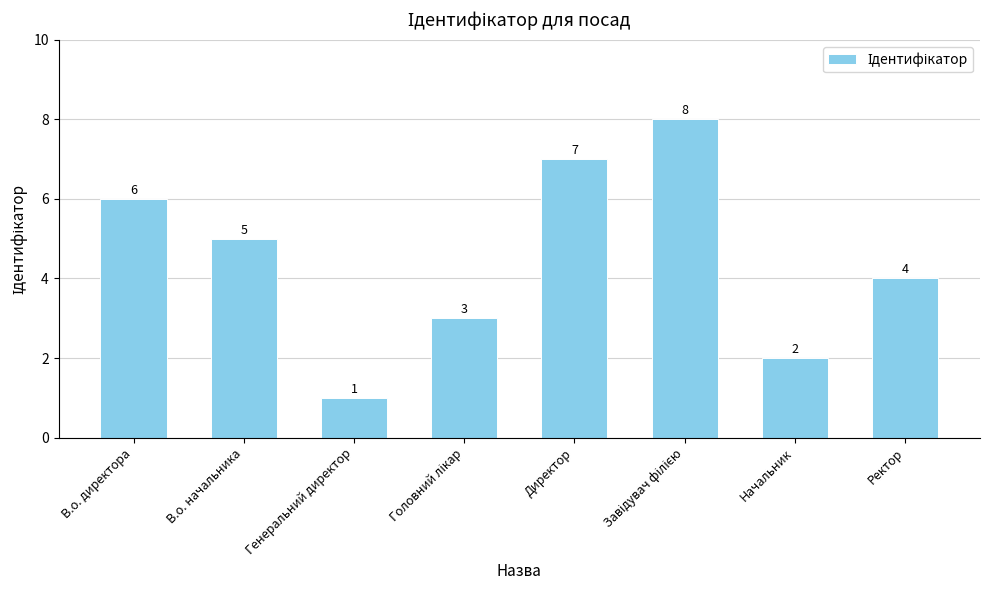

Are the bars grouped side by side (vs. stacked)?

No